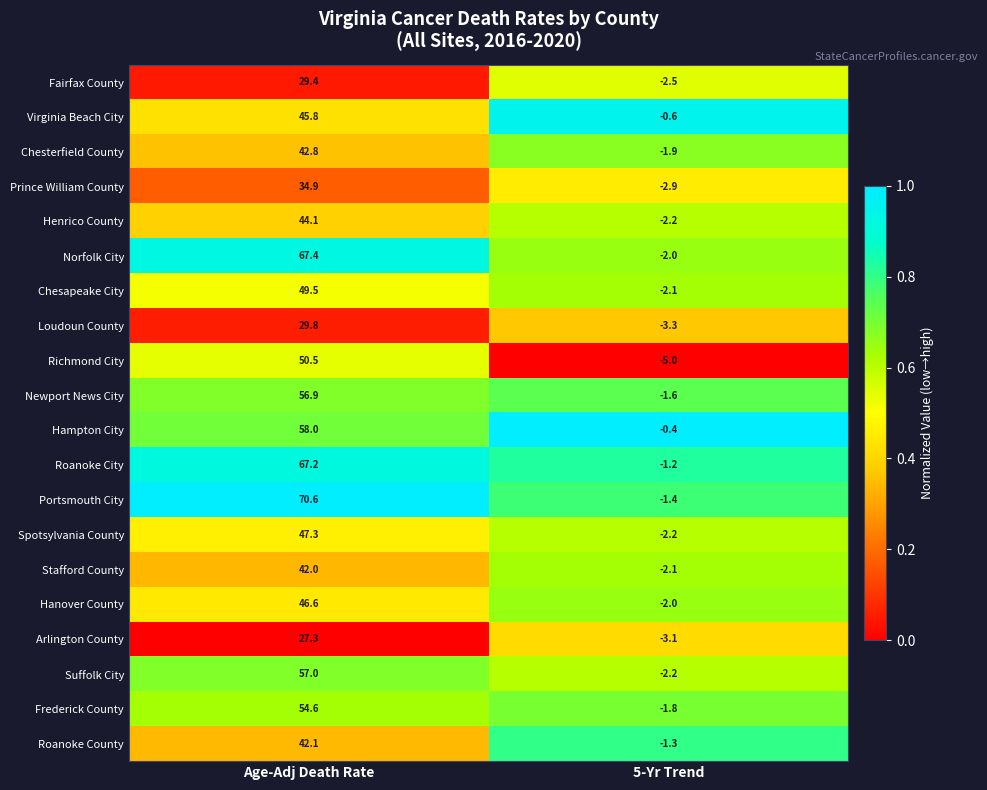

Which series changed the most between Age-Adj Death Rate and 5-Yr Trend?

Portsmouth City